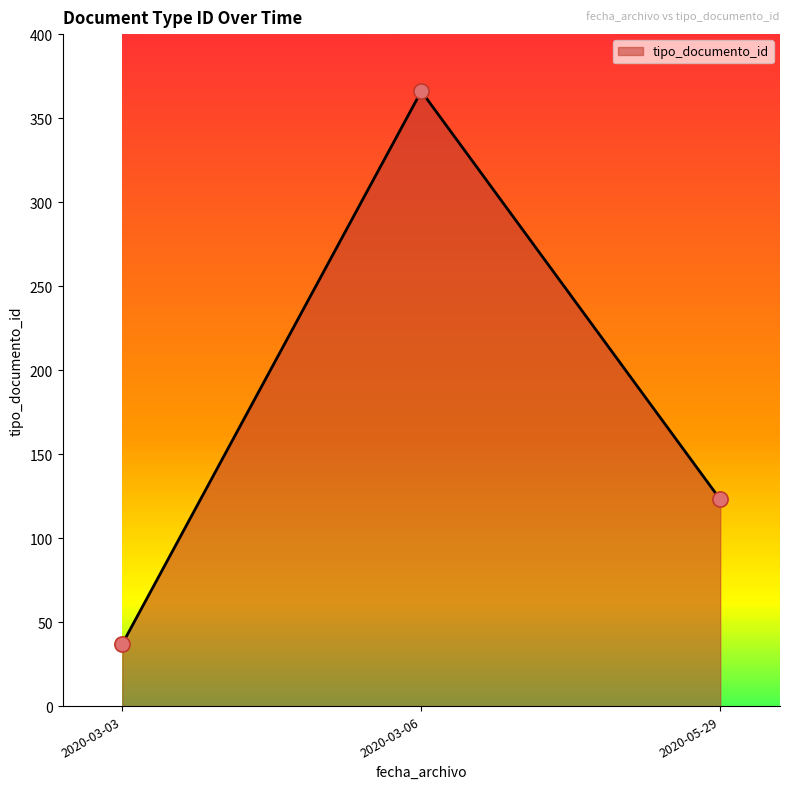

What is the ratio of the value at 2020-03-03 to the value at 2020-03-06?

0.1